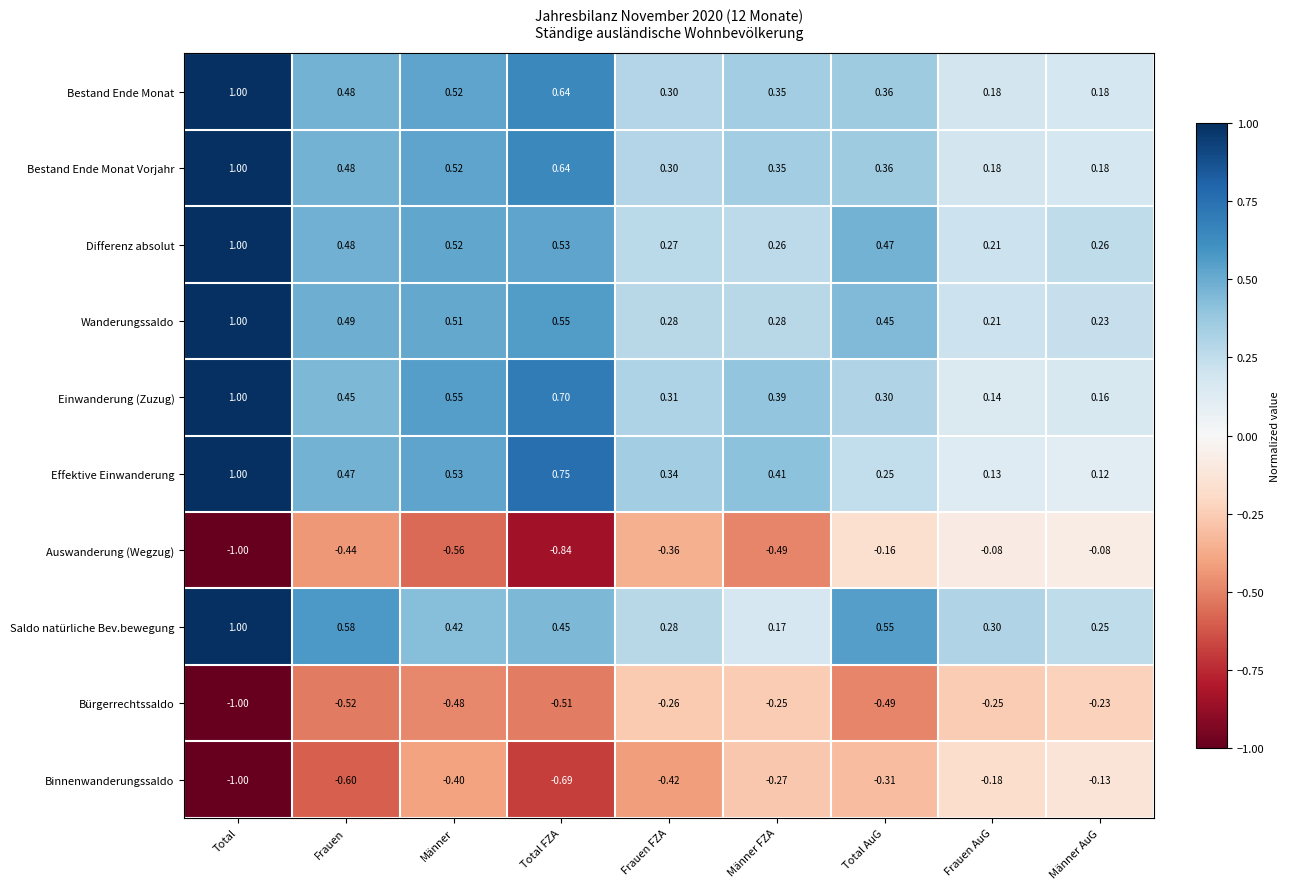

At which category is the sum across all series the highest?

Total